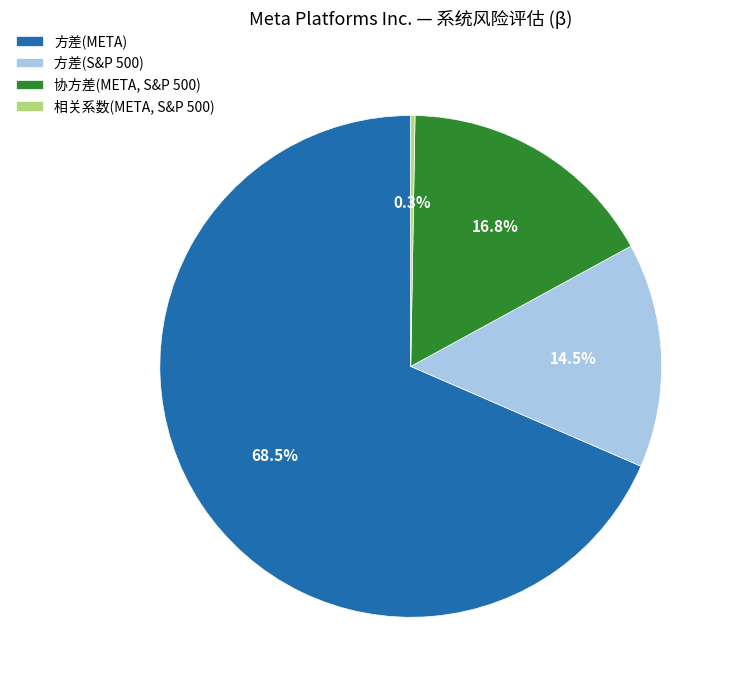

Between 方差(S&P 500) and 协方差(META, S&P 500), which is larger?

协方差(META, S&P 500)